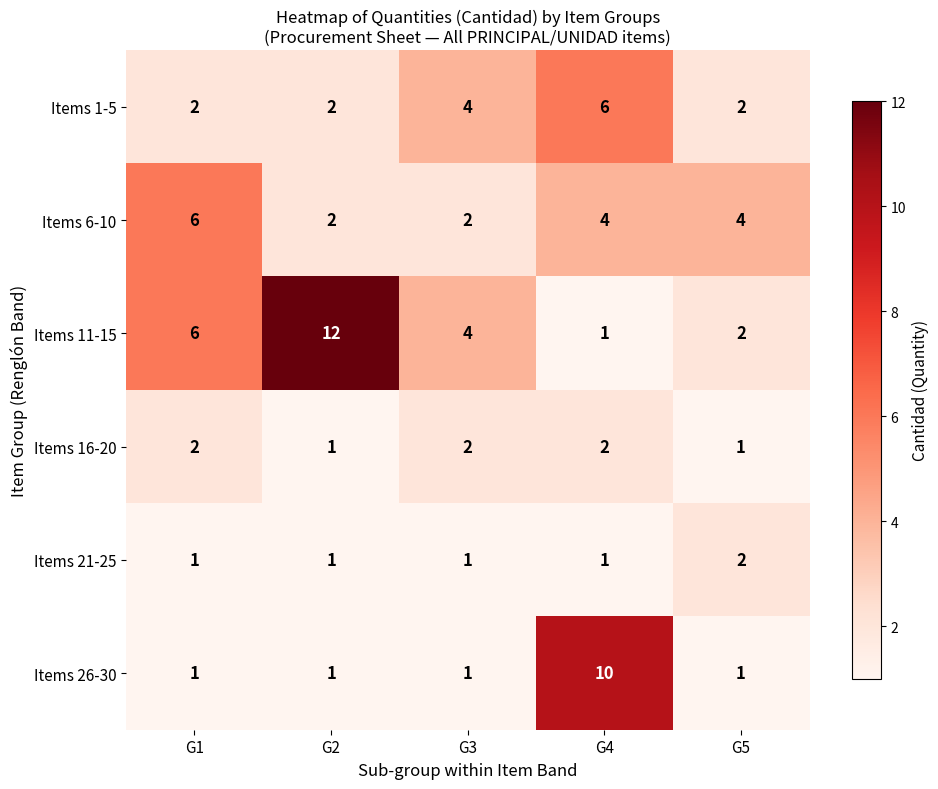

At how many categories does at least one series exceed 7?

2